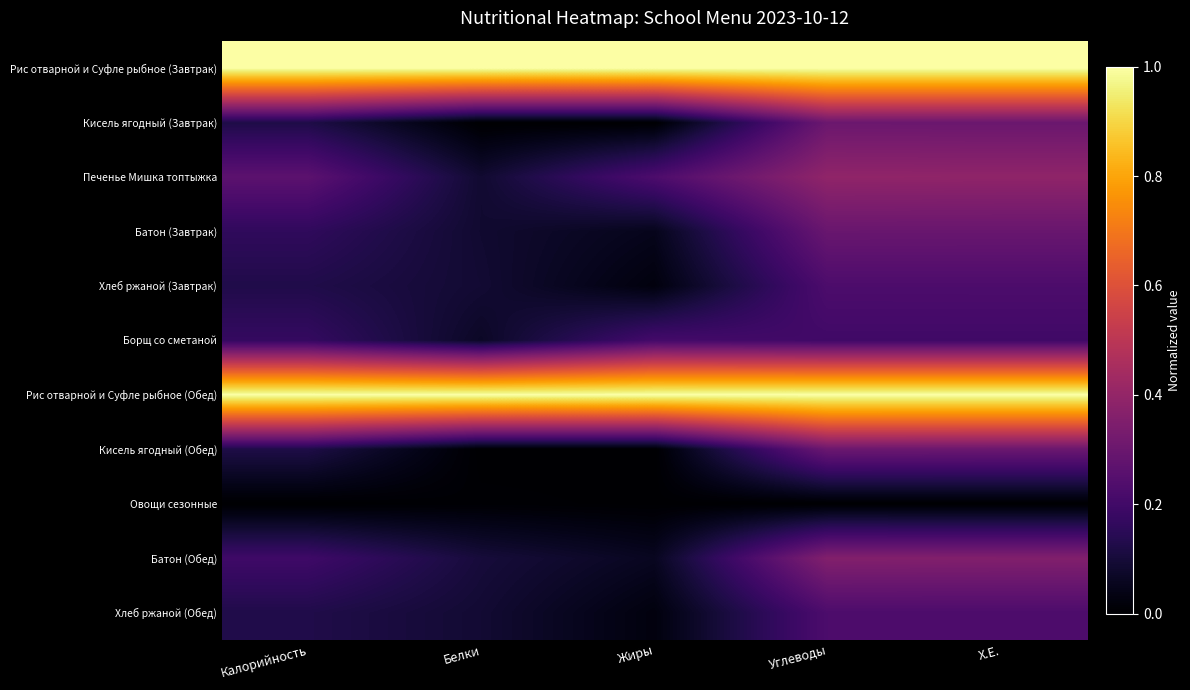

What is the spread (max minus min) of values at Белки?

1.0